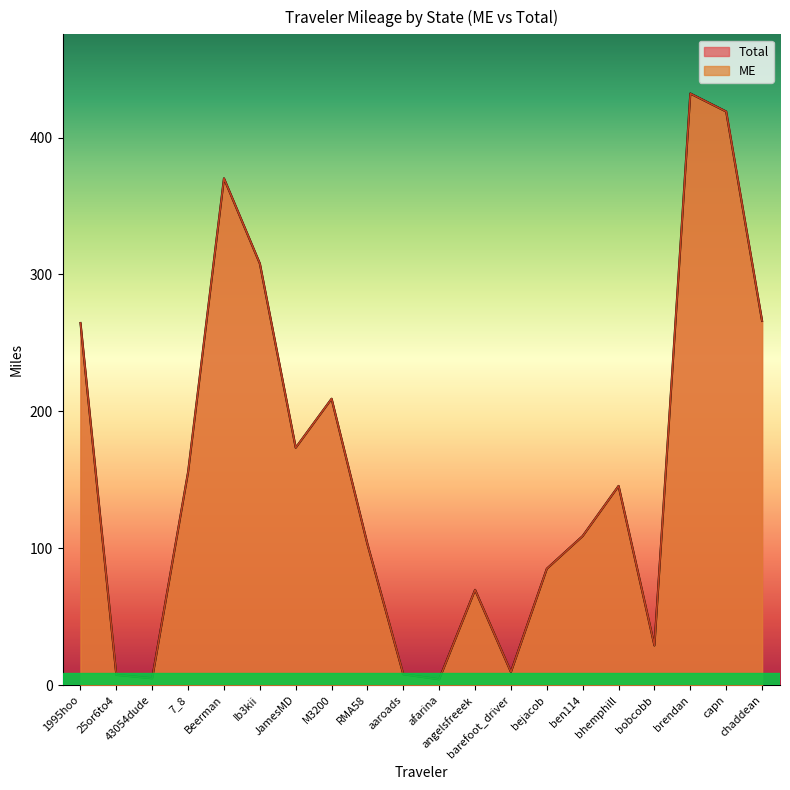

At M3200, list the series in order from smallest to largest.

Total, ME